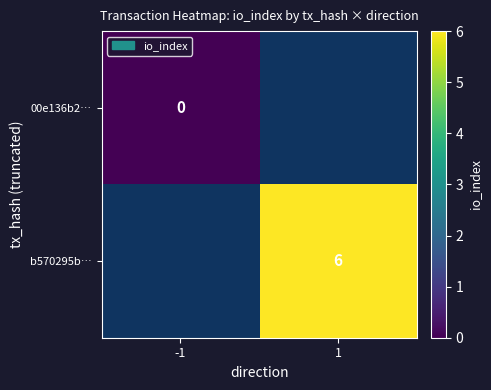

True or false: b570295b… has a value of 6 at 1.

True